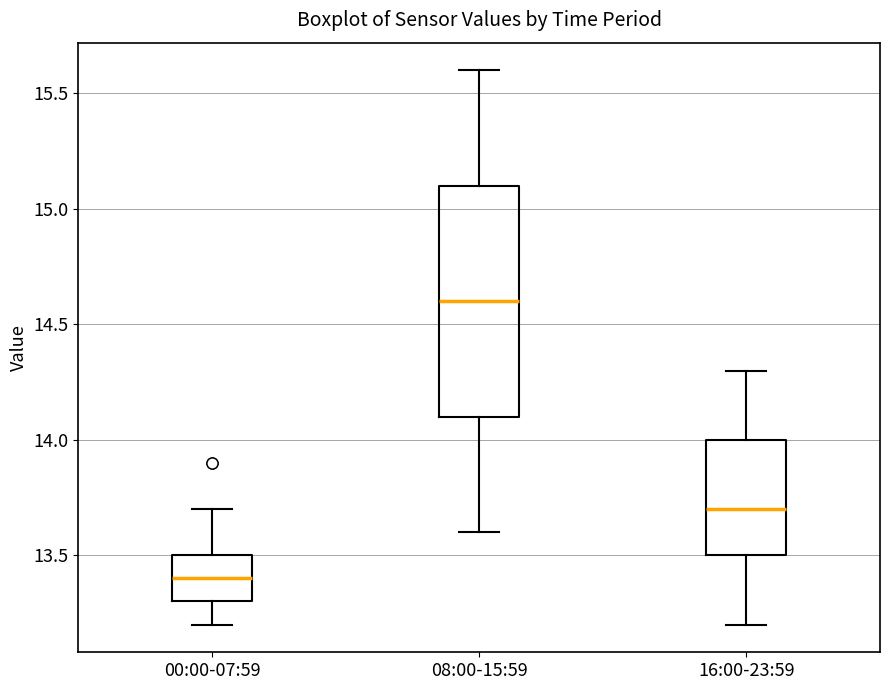

Which box's median line is the highest?

08:00-15:59